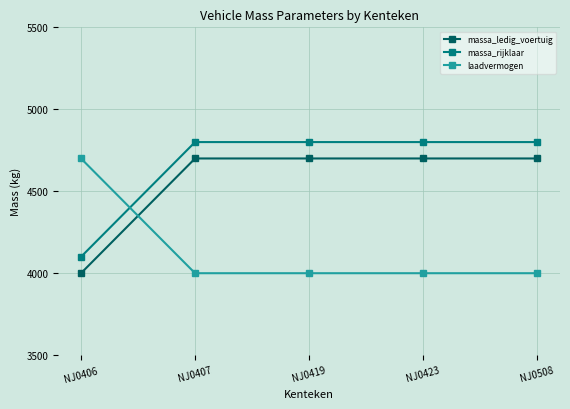

Count the number of data series in this chart.

3